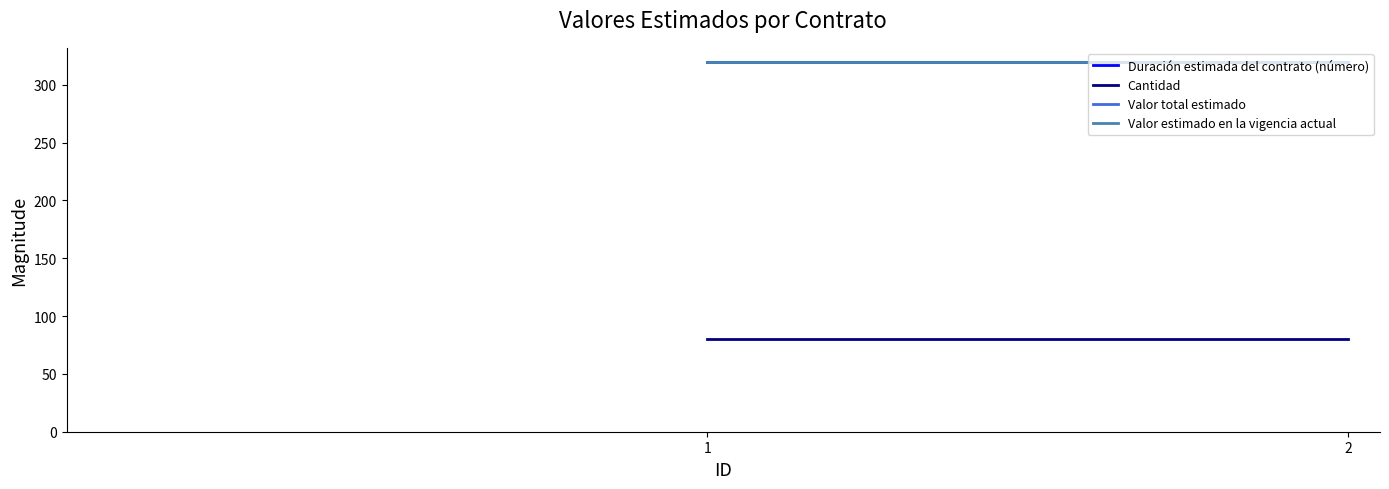

What are all the series names shown in the legend?

Duración estimada del contrato (número), Cantidad, Valor total estimado, Valor estimado en la vigencia actual